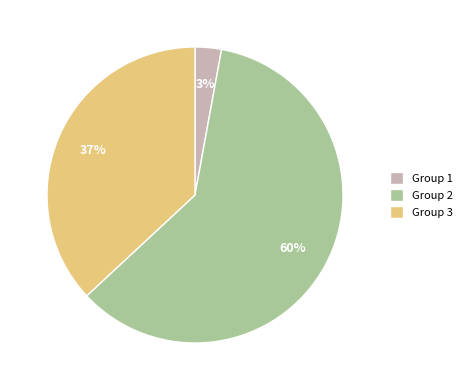

To the nearest percent, what is the average slice percentage?

33%